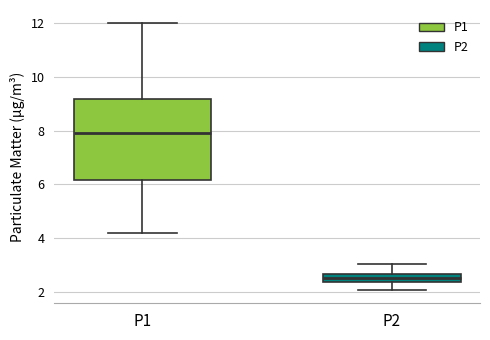

Which box has the lowest median line?

P2